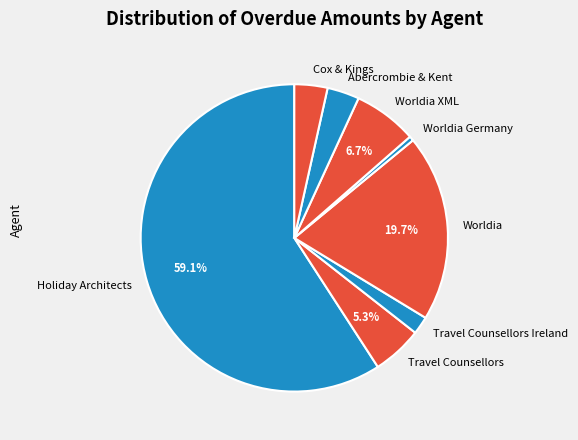

Do Cox & Kings and Holiday Architects together represent more than half of the pie?

Yes